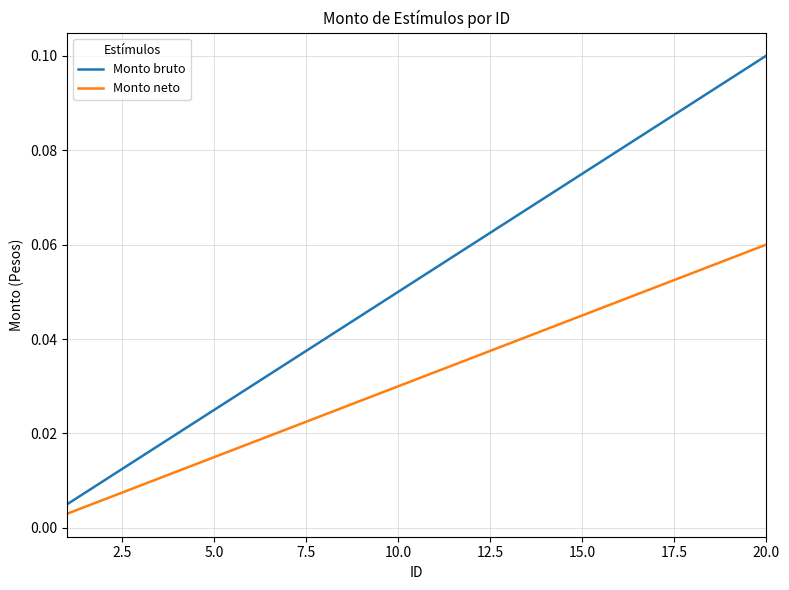

Which series has the widest spread of values?

Monto bruto